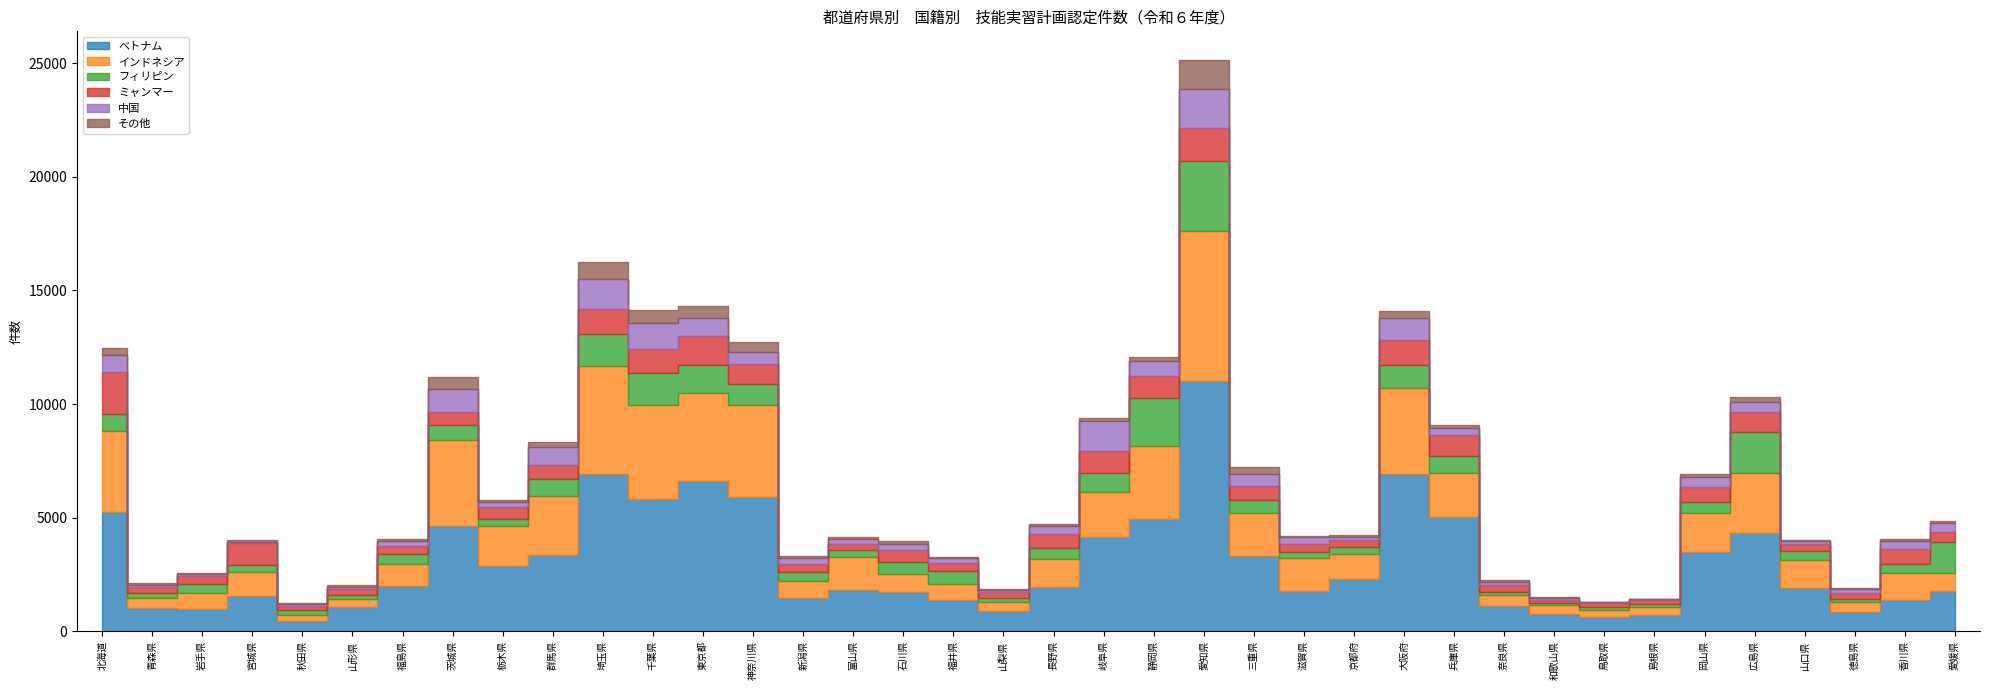

Where does the インドネシア series first go above 1239?

北海道